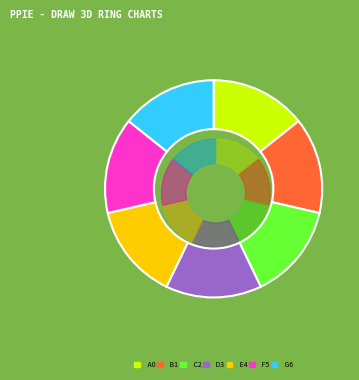

Does vragen account for over 50% of the chart?

No